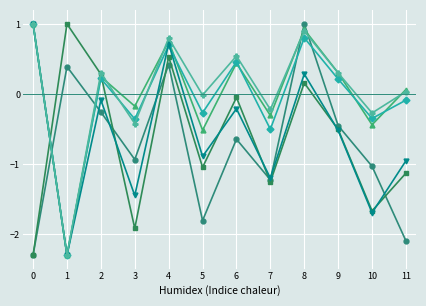

What is the difference between the highest and lowest values at 7?

1.0